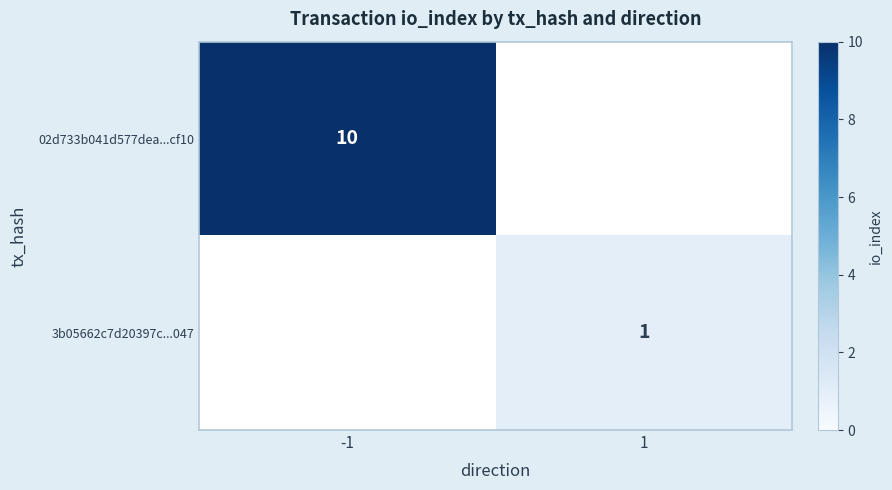

Is it true that 3b05662c7d20397c...047 equals 2 at 1?

False